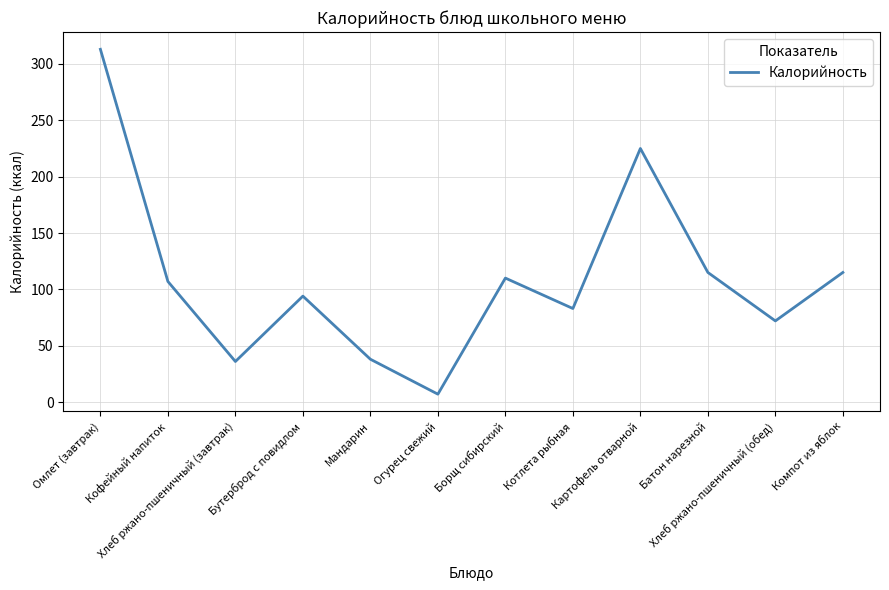

Does the chart have visible grid lines?

Yes